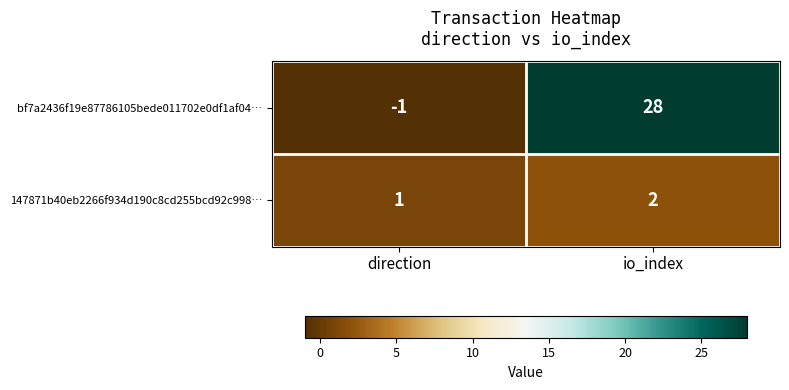

How many data points does each series have?

2